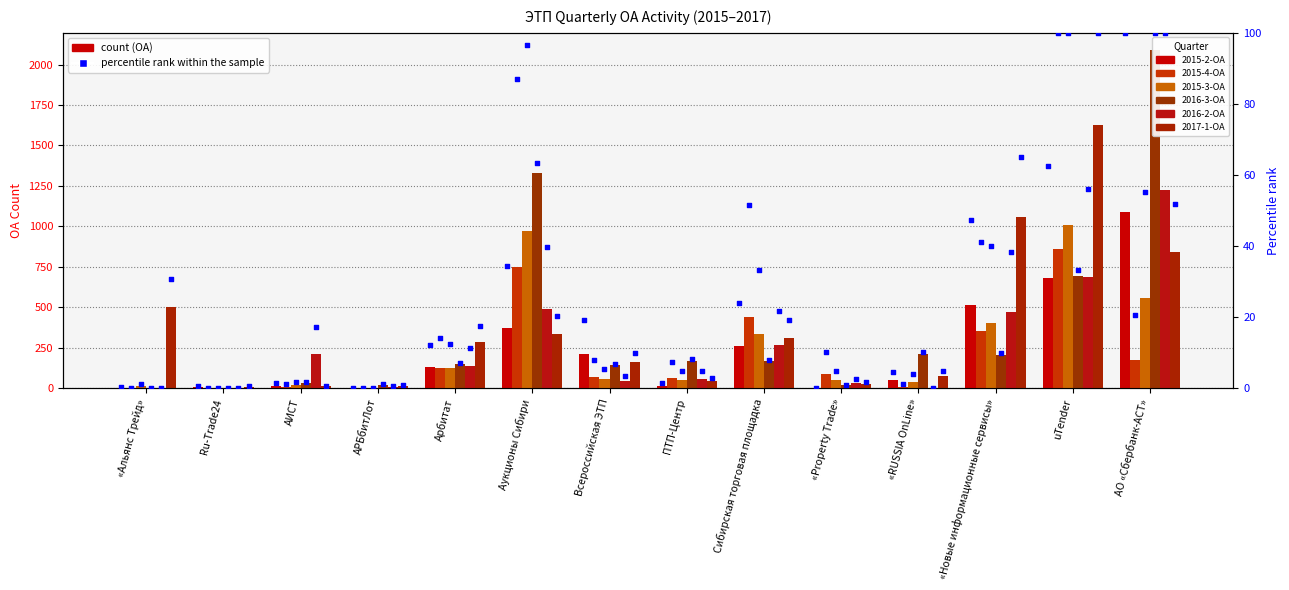

Which series has the largest total across all categories?

2017-1-ОА